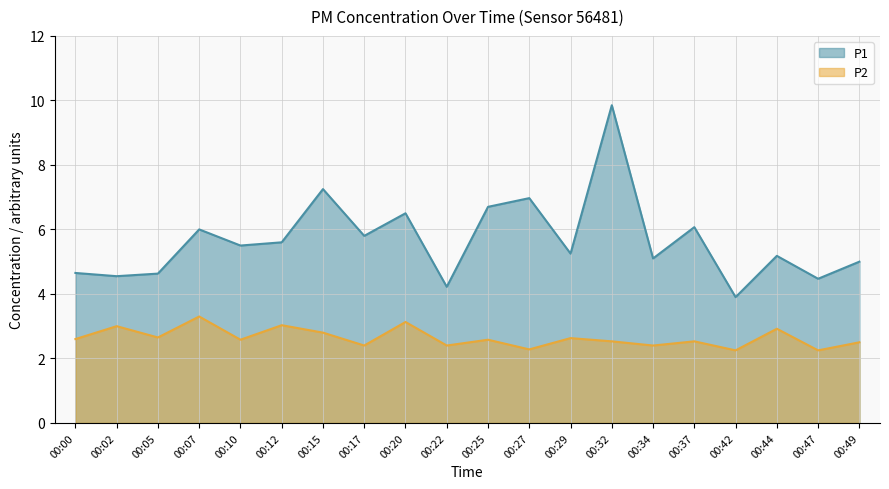

What is the sum of the P2 values at 00:44 and 00:12?

5.9